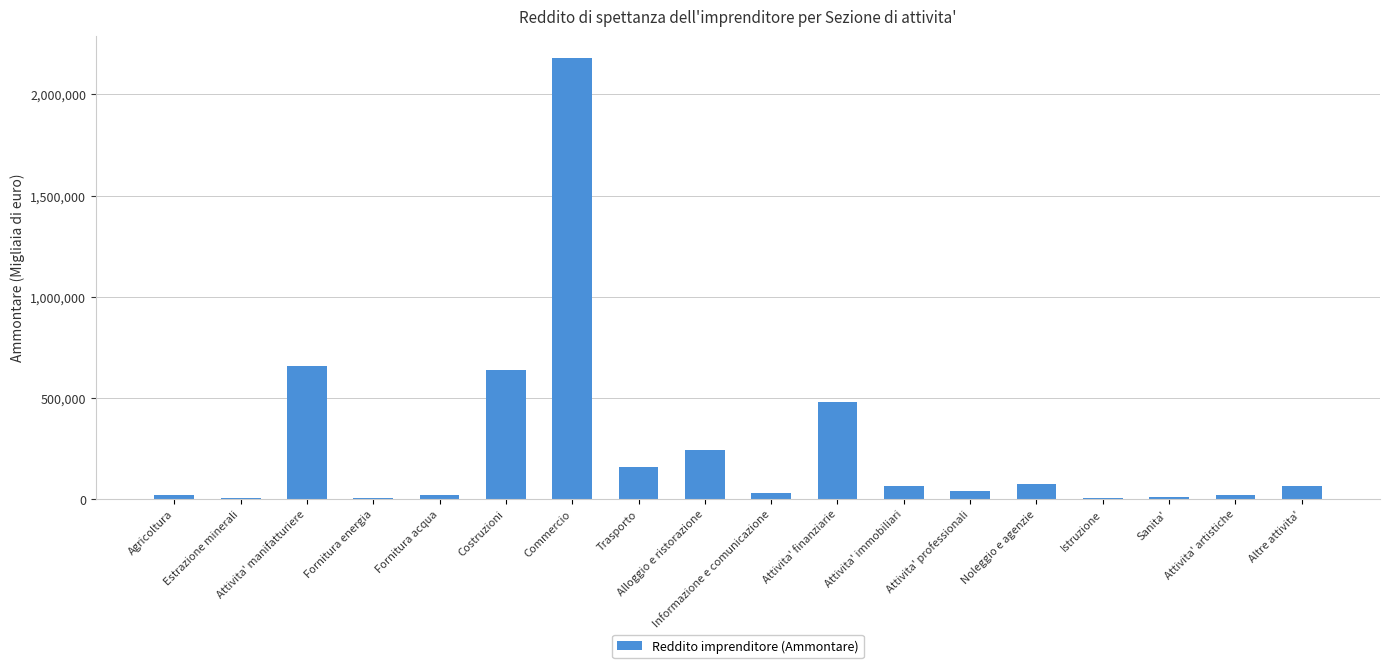

What is the sum of all values?

4702295